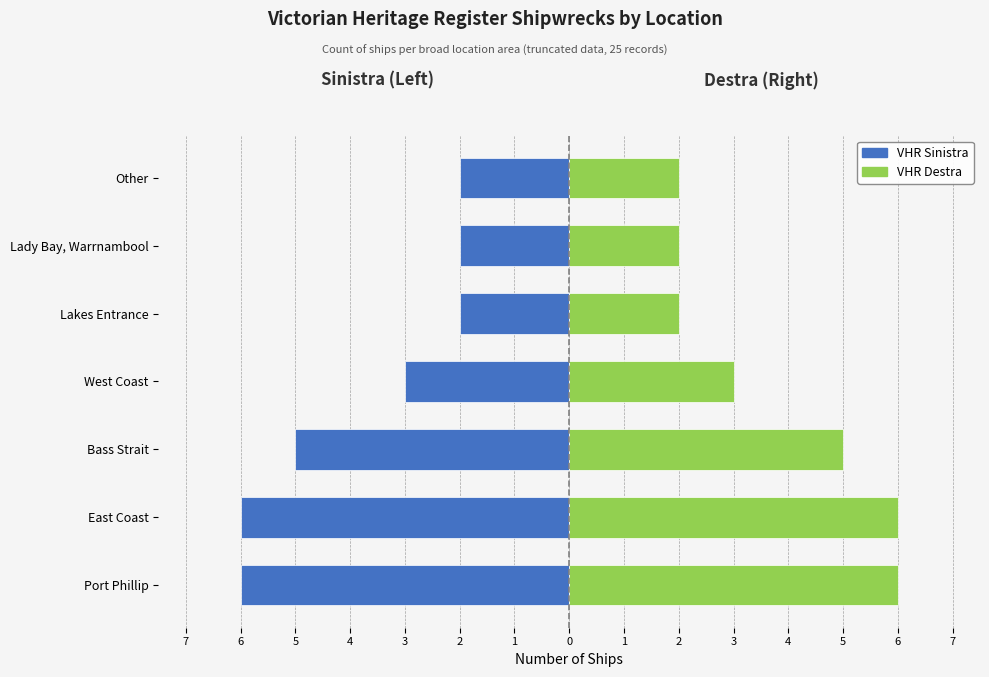

What is the sum of the Registro VHR (destra) values at Lakes Entrance and West Coast?

5